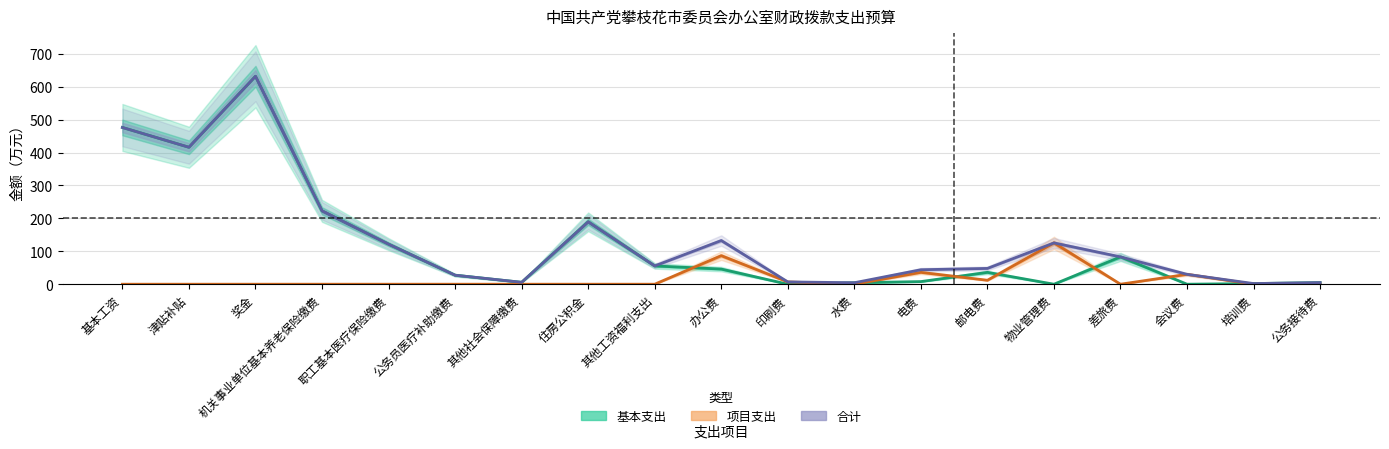

Is this an area chart (filled region under the line)?

No